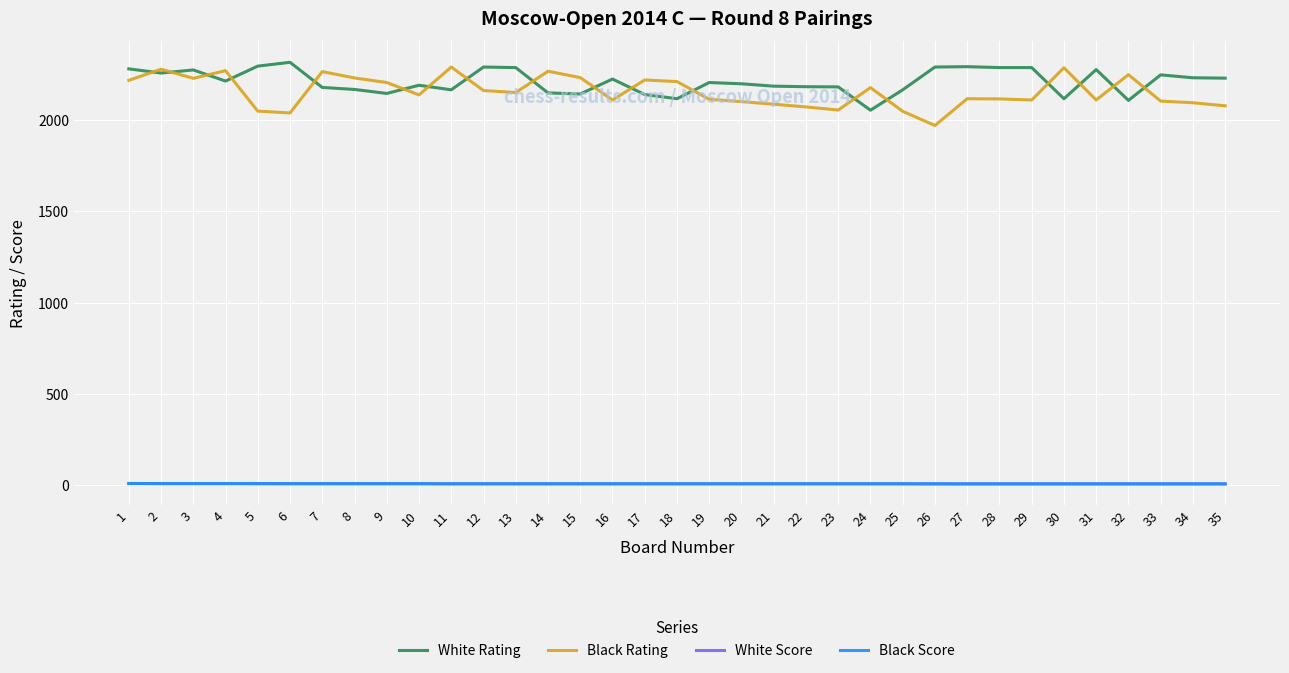

What is the greatest value displayed?

2319.0